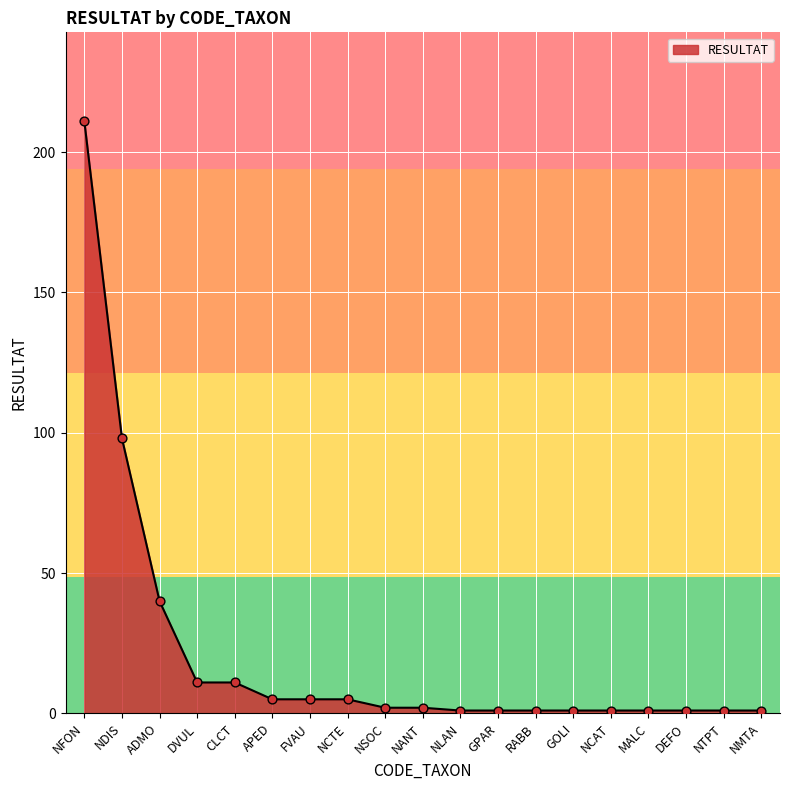

Which has a higher value, NDIS or NTPT?

NDIS